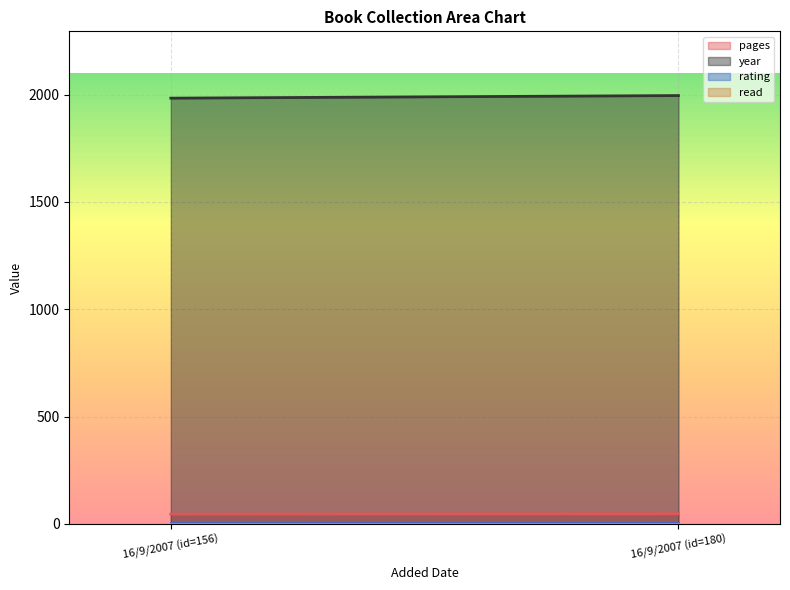

How many data points does each series have?

2